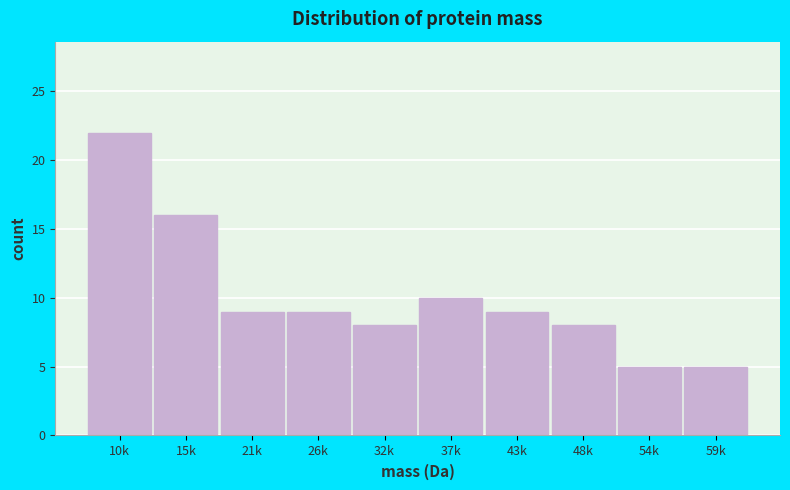

Reading left to right, list all the values displayed in this chart.

22	16	9	9	8	10	9	8	5	5